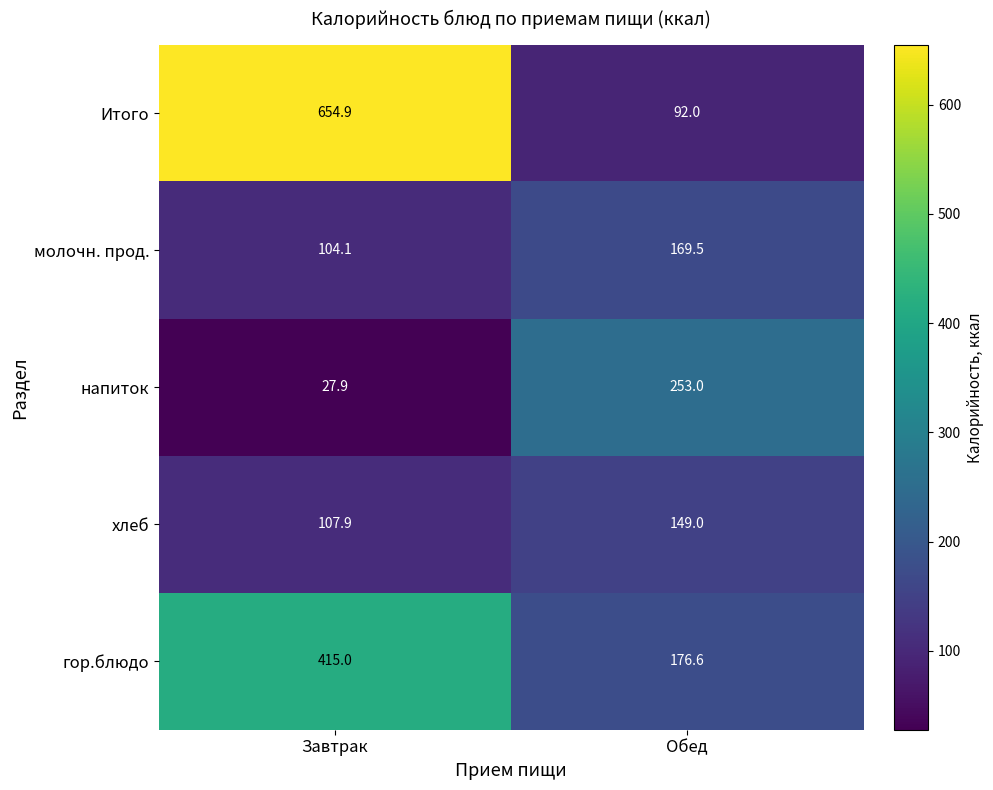

What is the approximate value of молочн. прод. at Завтрак?

104.1